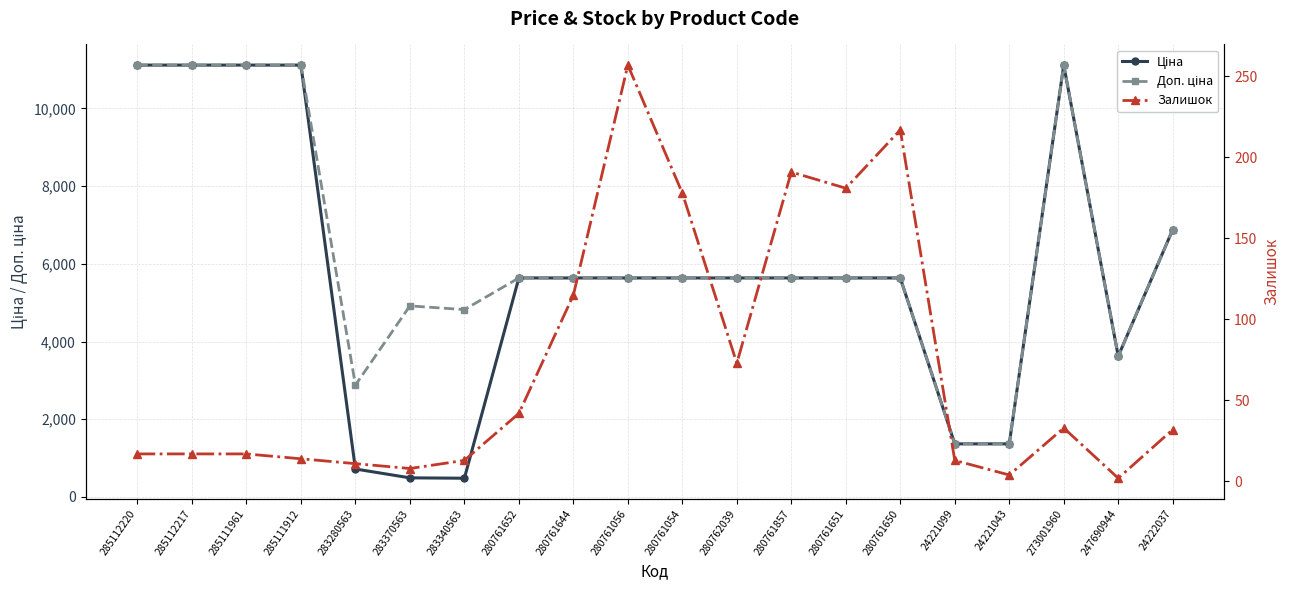

What is the difference between the second highest and minimum values in the Залишок series?

215.0